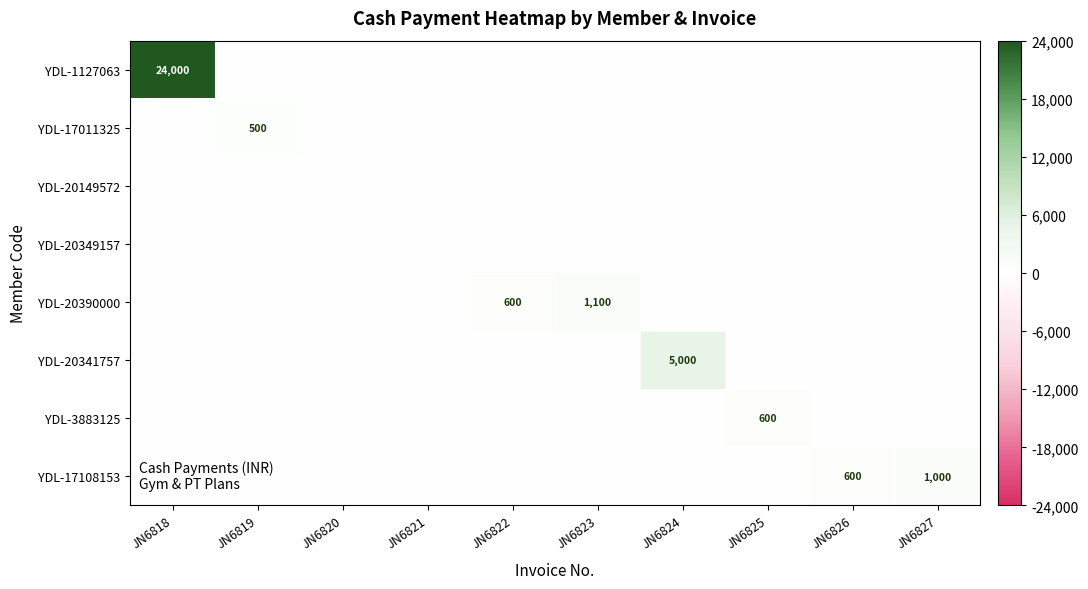

What is the total value across all series at JN6827?

1000